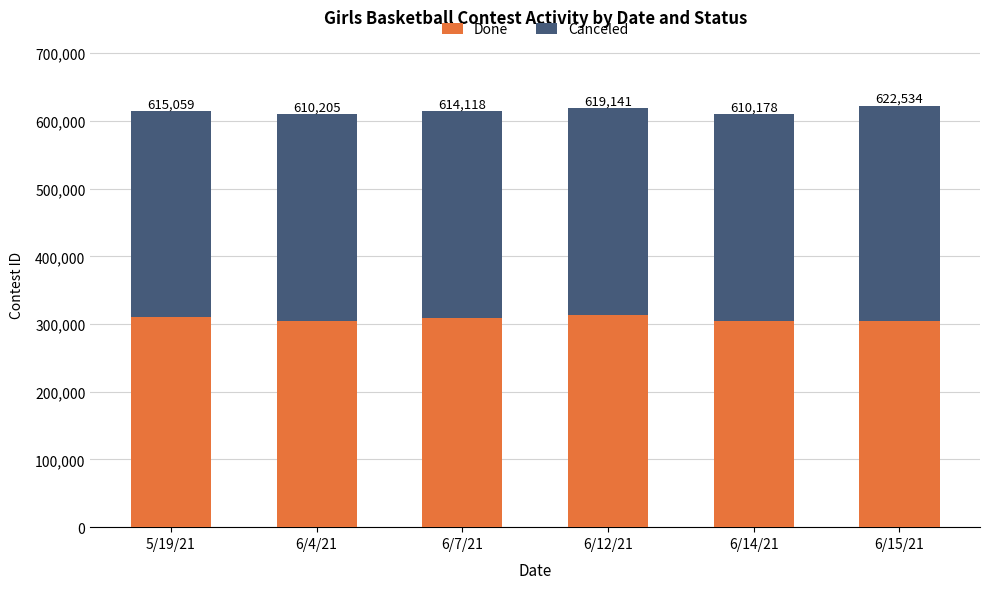

Between 6/7/21 and 6/15/21, which series saw the biggest shift?

Canceled